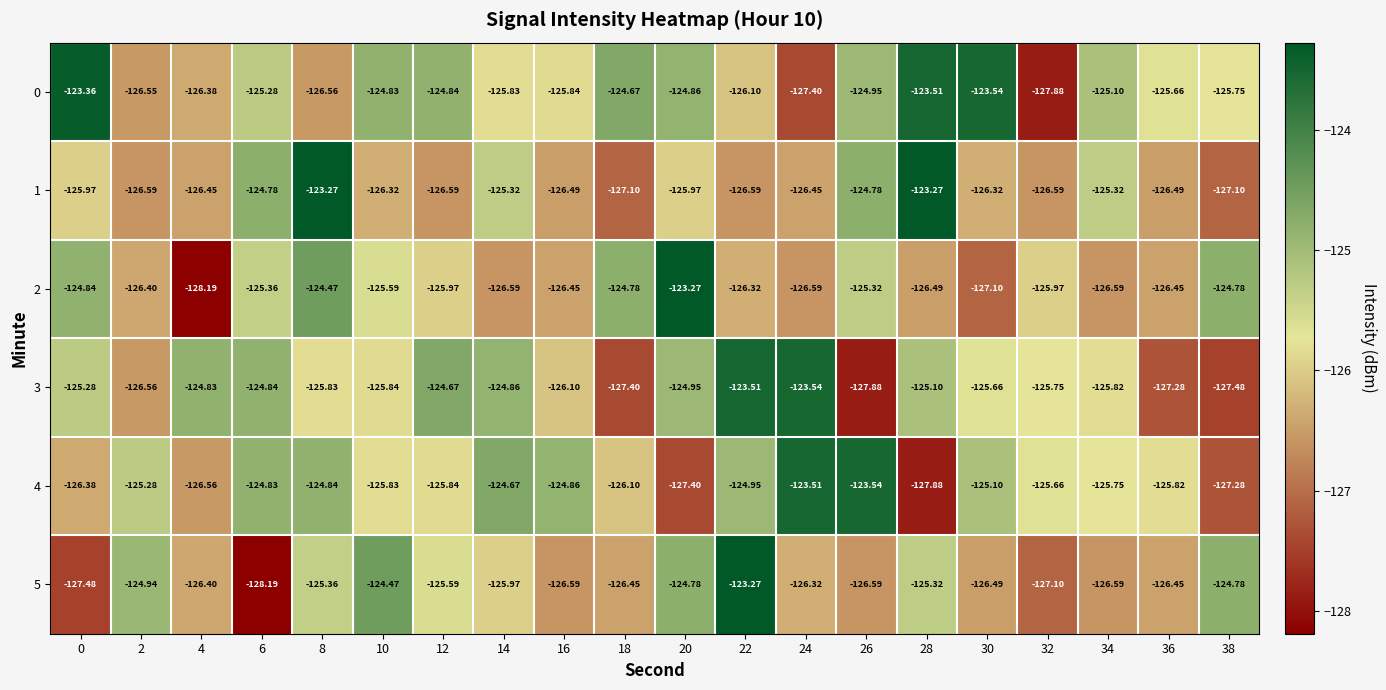

Is the value of 1 at 10 greater than the value of 4 at 32?

No